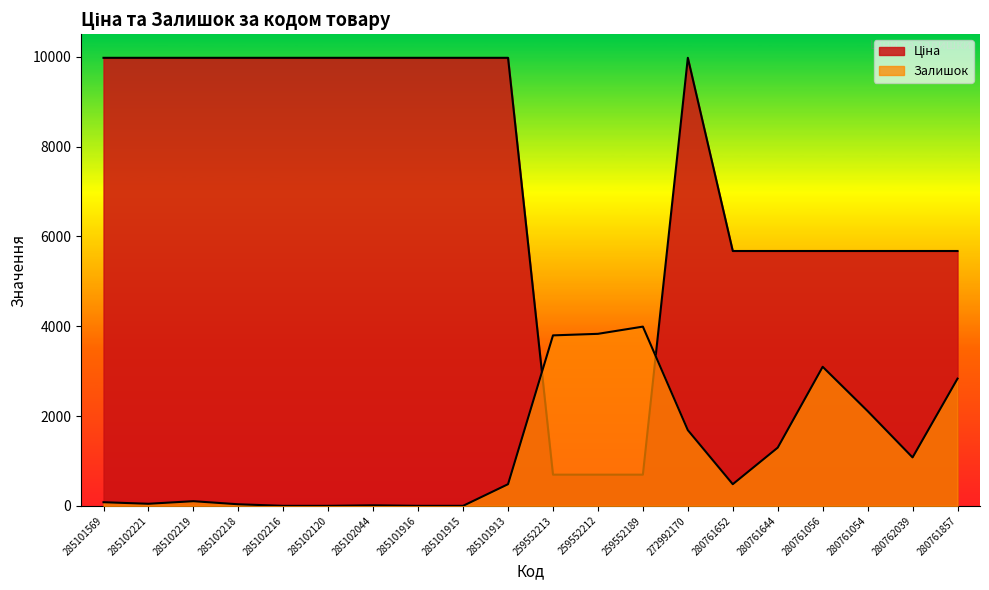

What is the difference between the second highest and second lowest values in the Залишок series?

3829.5